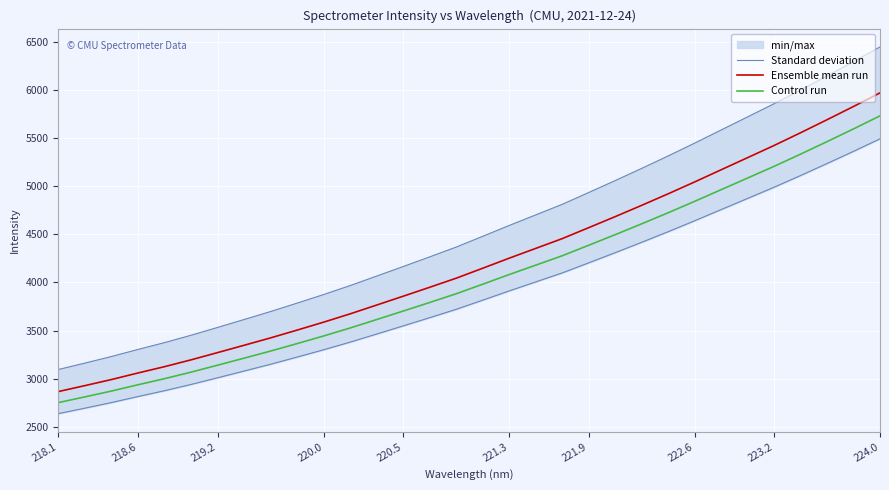

True or false: Control run and Ensemble mean run cross at least once.

False